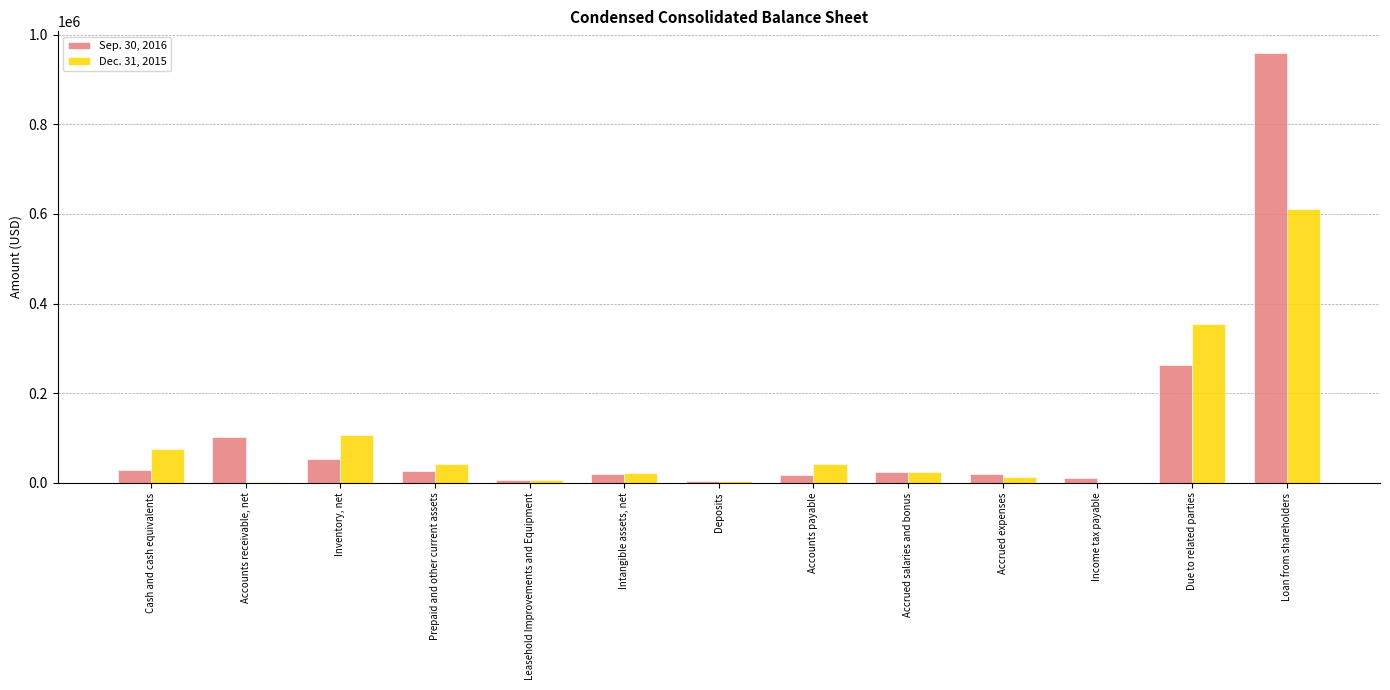

True or false: Sep. 30, 2016 has a value of 52245 at Inventory, net.

True